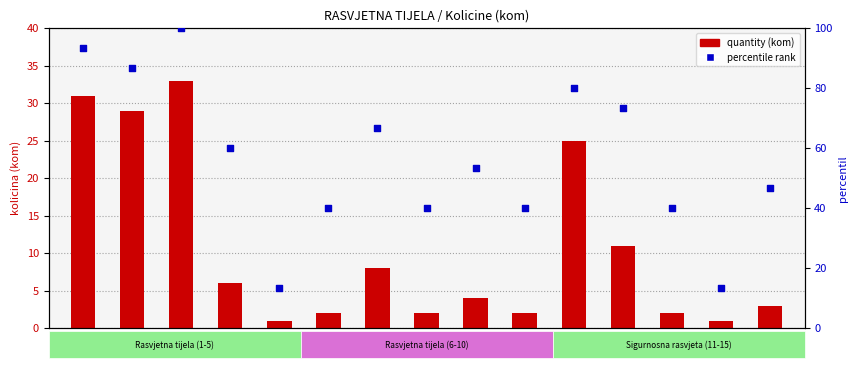

What is the total value across all series at 5?

14.3